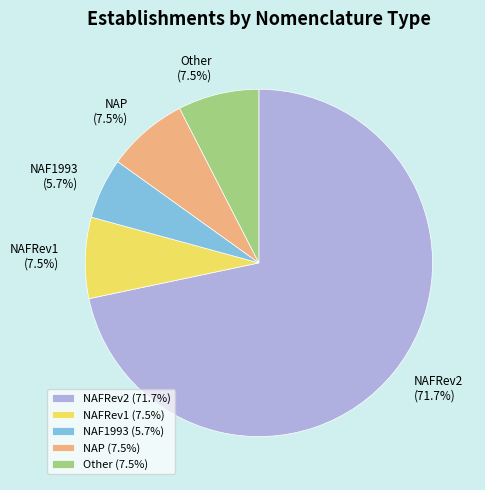

What is the ratio of the value at NAF1993 to the value at NAFRev1?

0.8